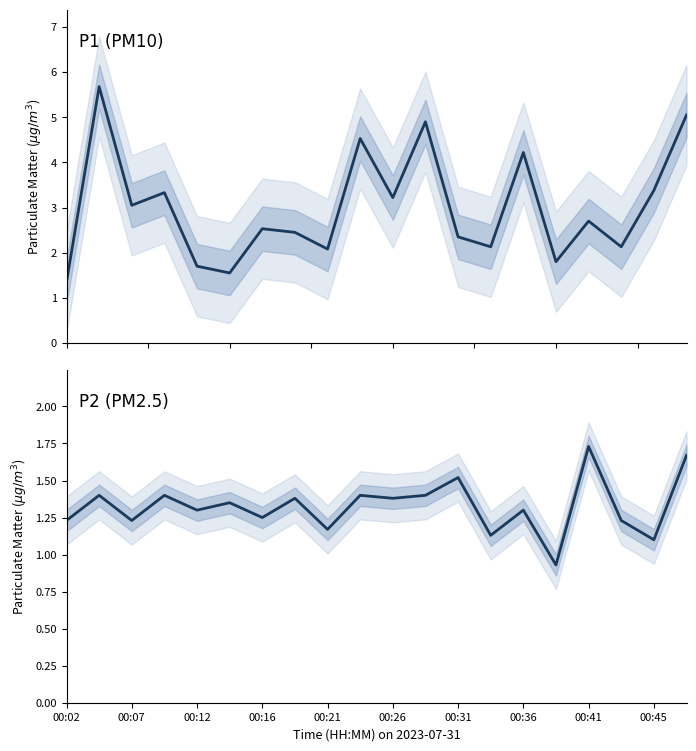

What is the label of the 20th point from the right?

00:02